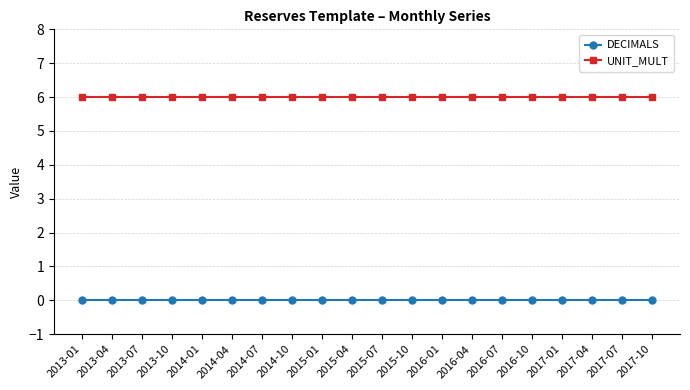

True or false: UNIT_MULT and DECIMALS intersect in this chart.

False